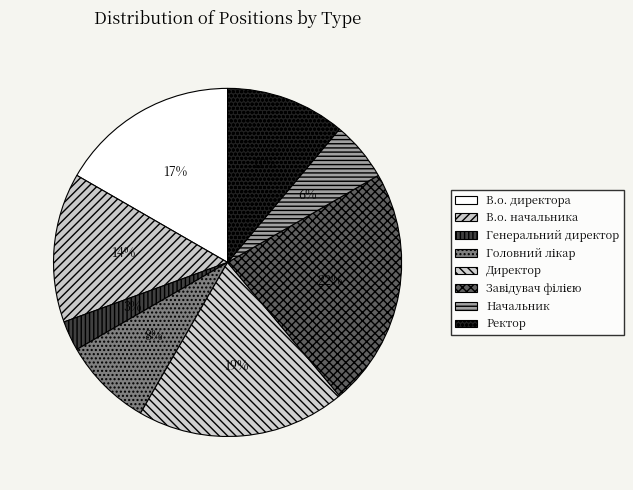

Is there a majority slice in this chart?

No